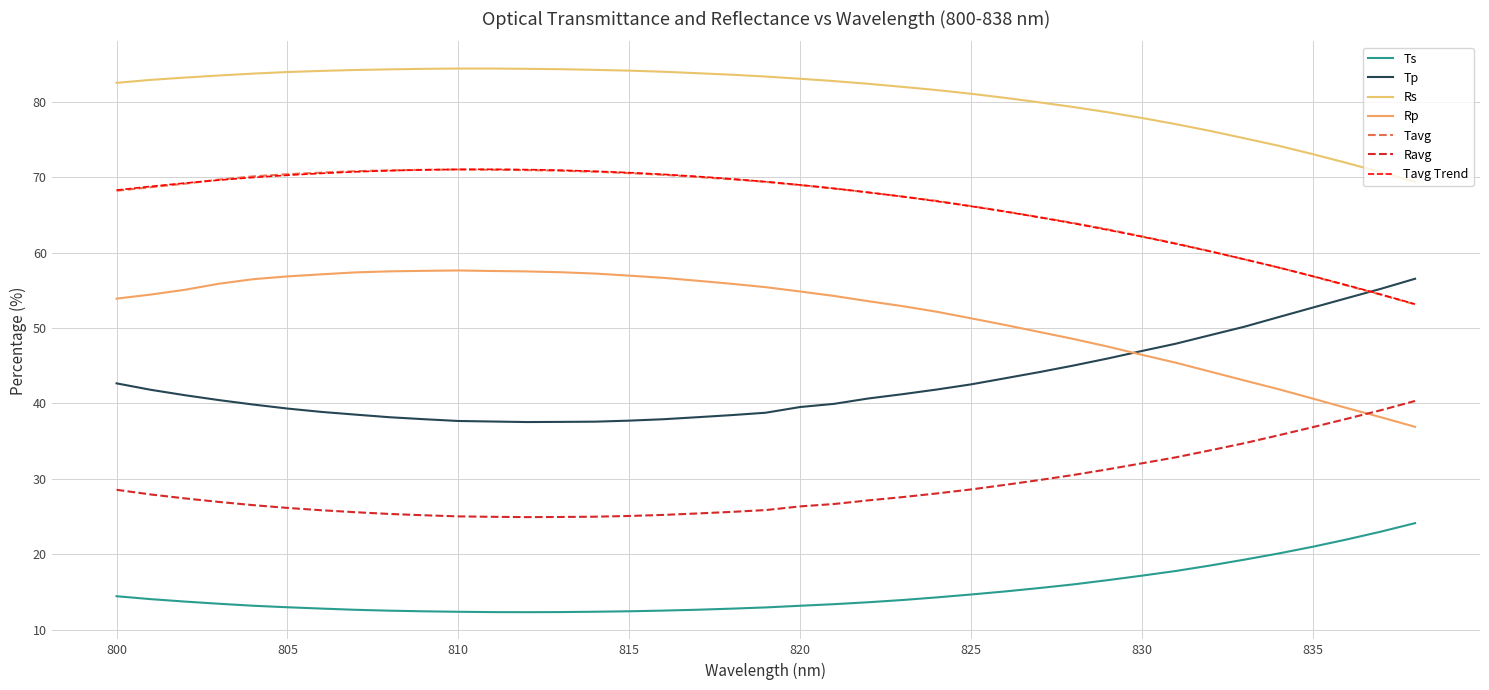

What is the greatest value displayed?

84.4